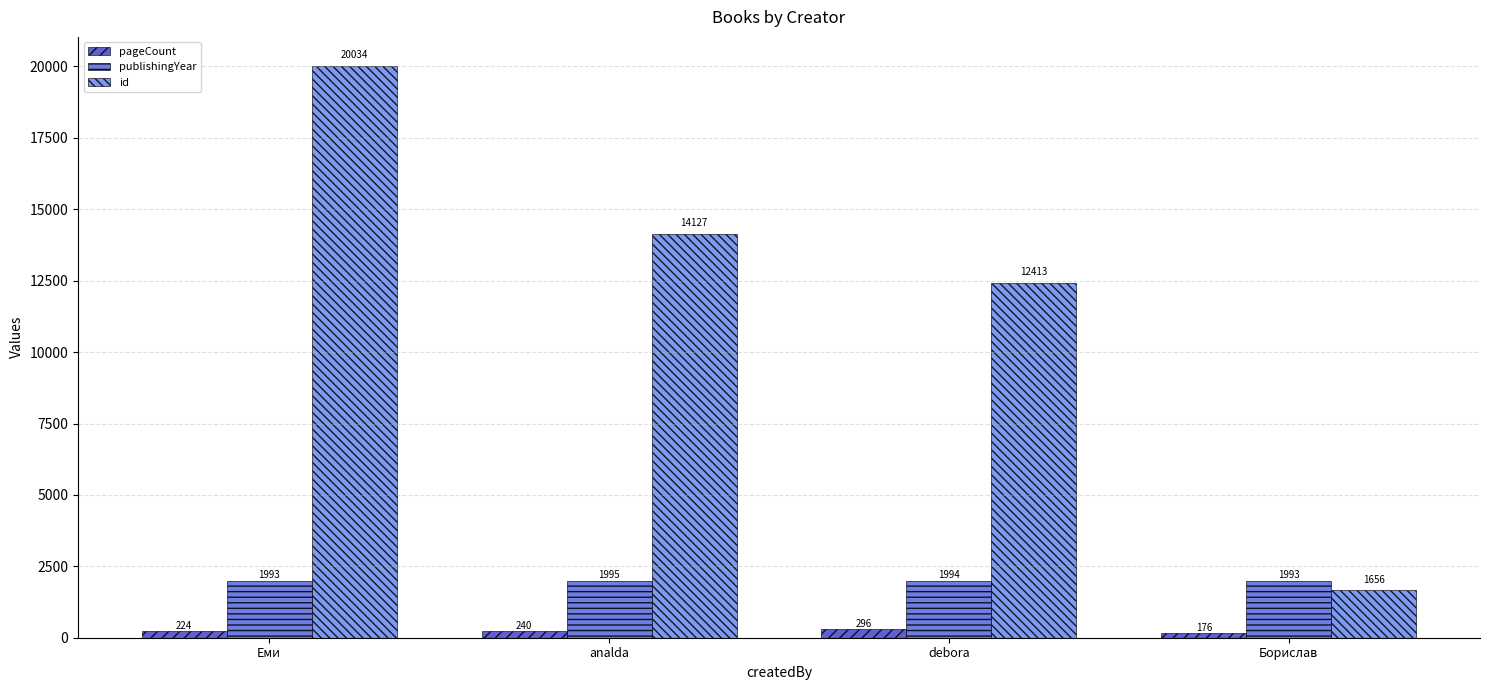

How many groups of bars are there?

4